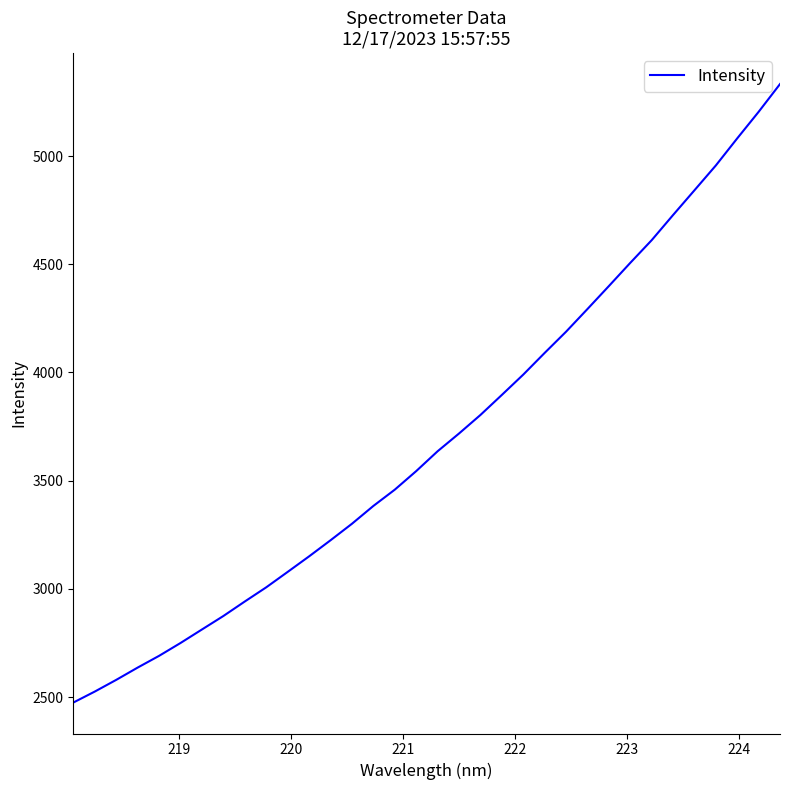

What is the difference between the maximum and minimum values?

2857.3